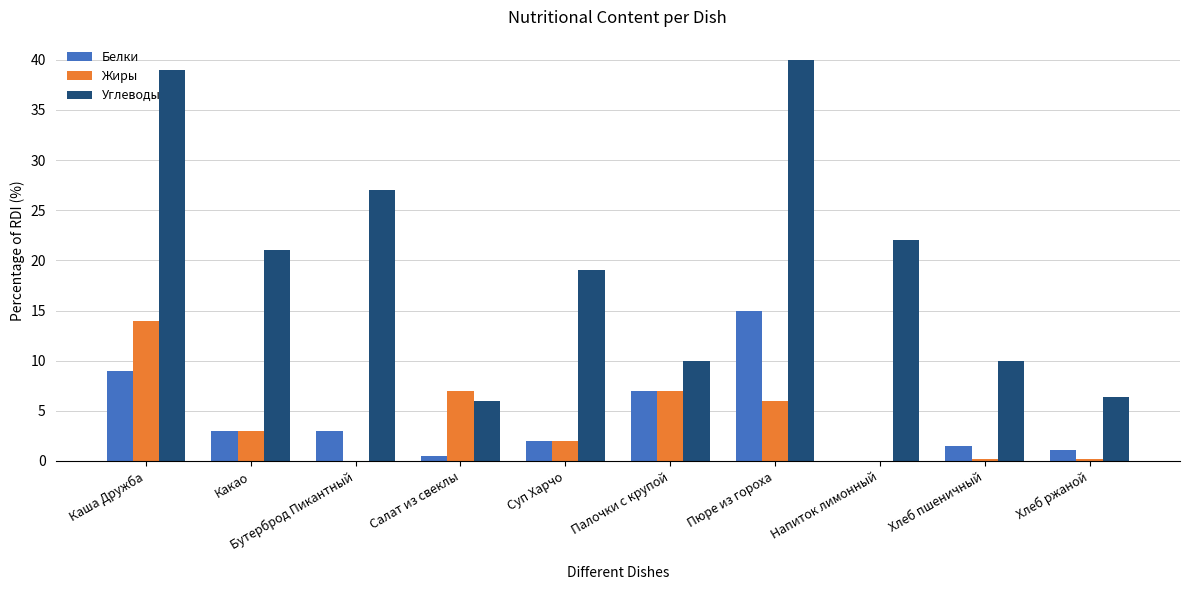

Is the value of Углеводы at Хлеб пшеничный greater than the value of Жиры at Каша Дружба?

No